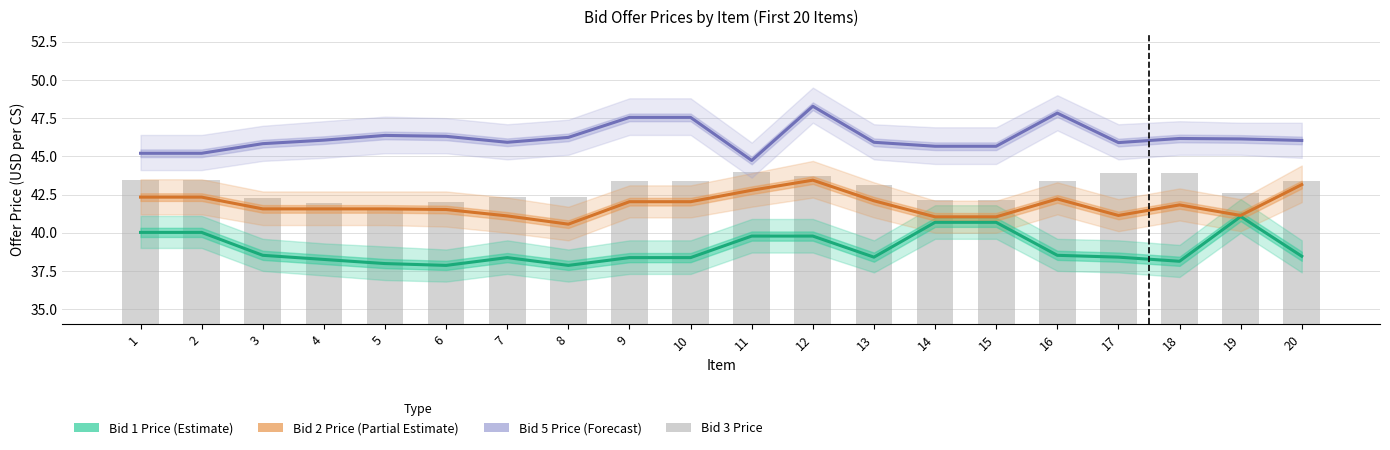

Are the bars grouped side by side (vs. stacked)?

Yes